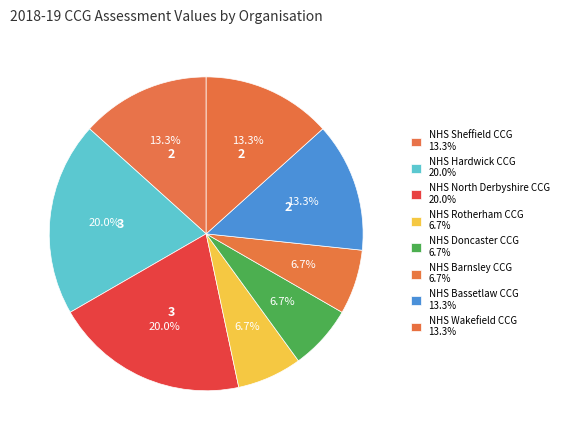

Does any single category account for the majority?

No